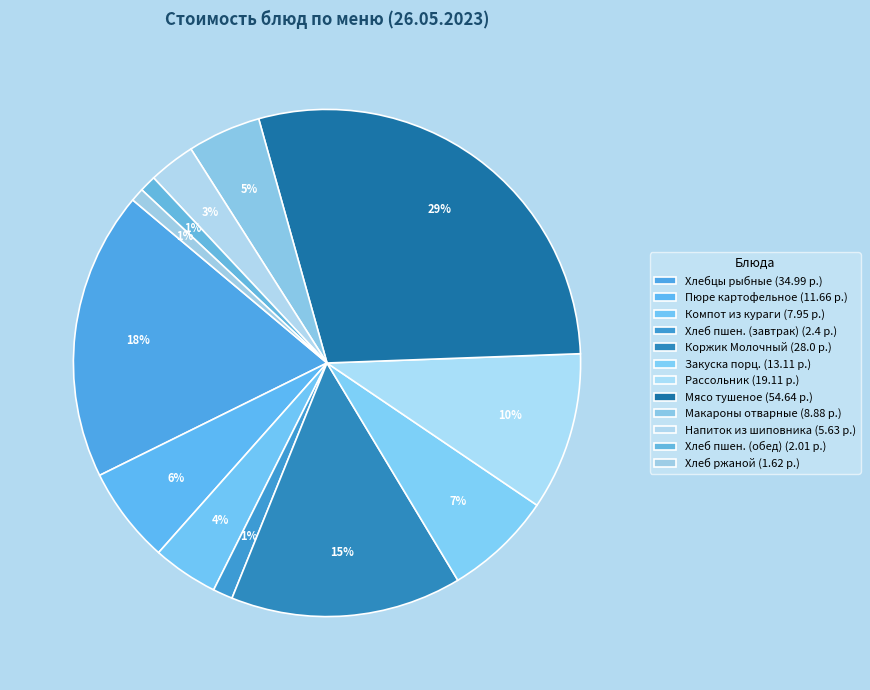

Which slice is the largest?

Мясо тушеное с морковью и луком